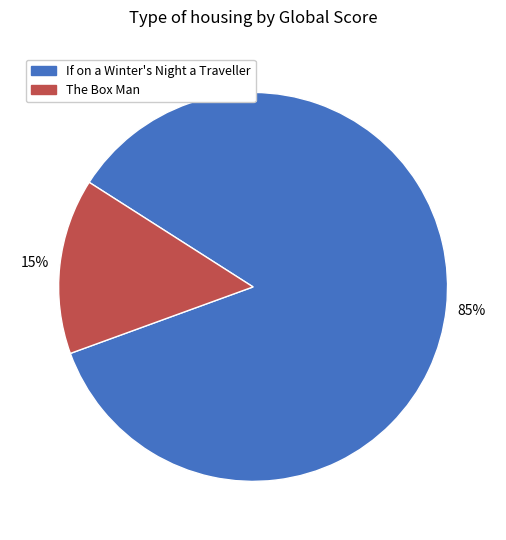

Which slice is the largest?

If on a Winter's Night a Traveller